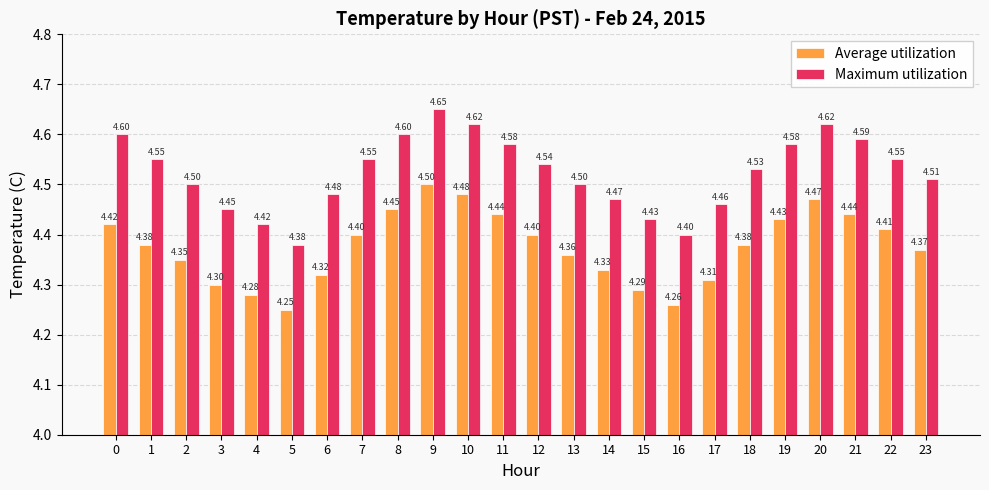

Which series has the widest spread of values?

Maximum utilization